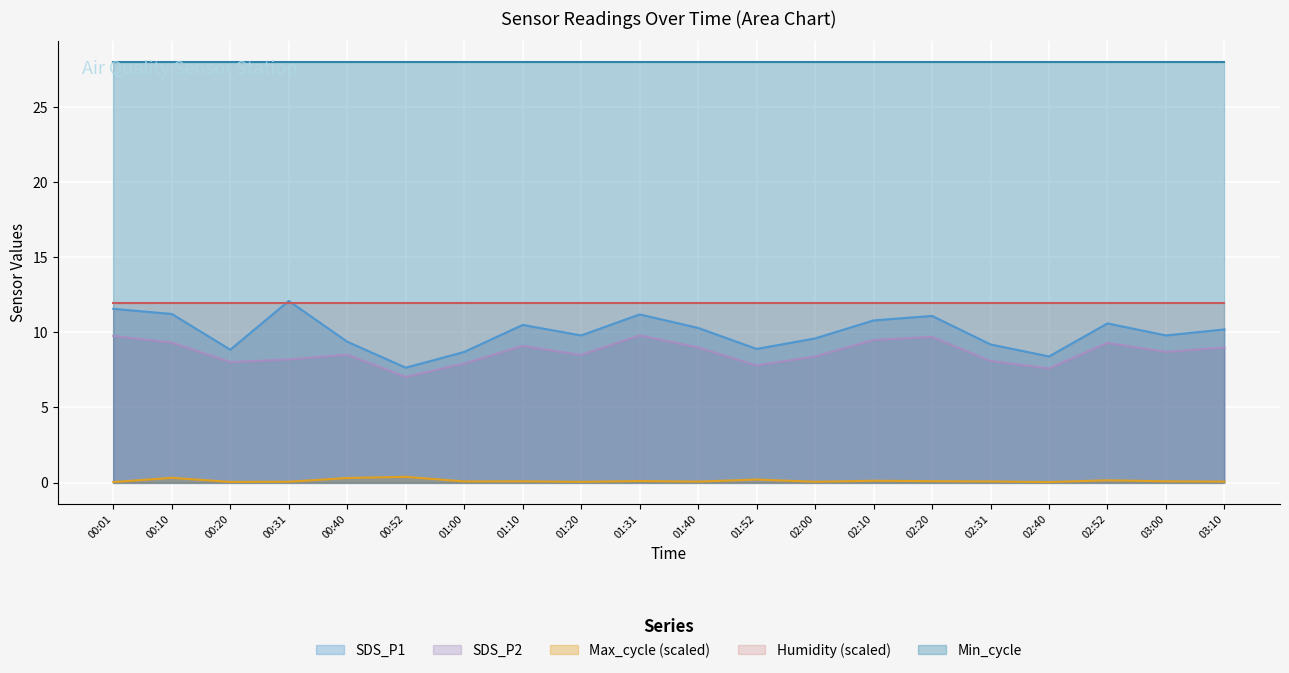

At which label does Max_cycle reach its minimum?

00:01